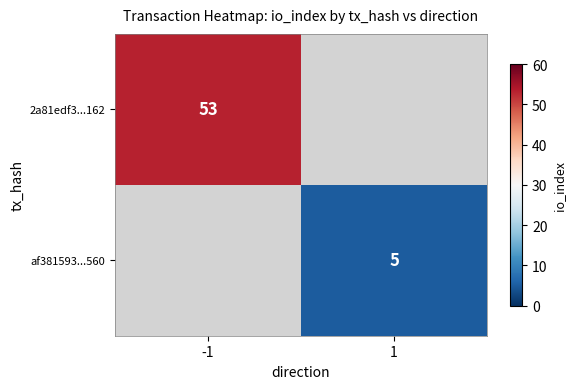

The value of 2a81edf3...162 at -1 is 33. True or false?

False